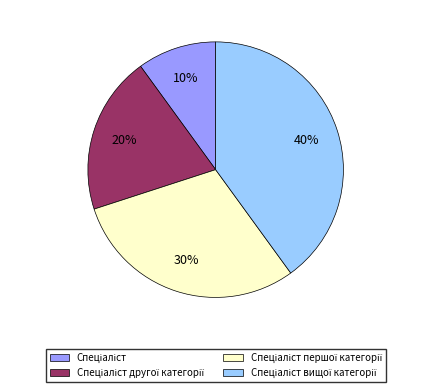

To the nearest percent, what is the difference between the largest and smallest slice percentages?

30%